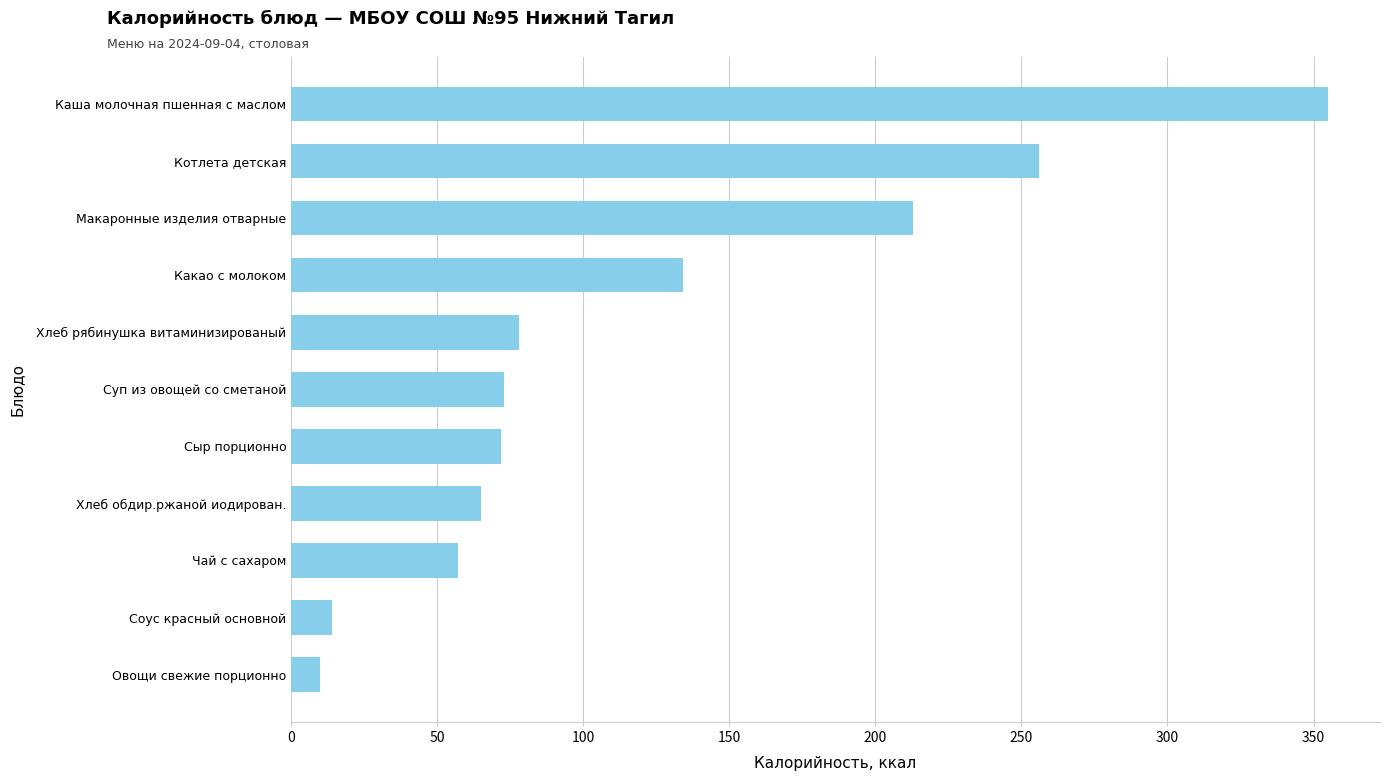

Is it true that the value at Какао с молоком is 134?

True